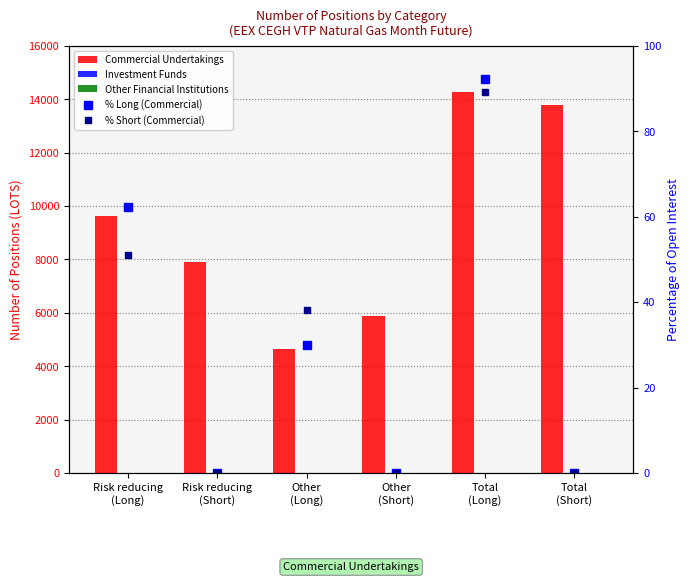

True or false: % Long (Commercial) has a value of 0.0 at Total
(Short).

True